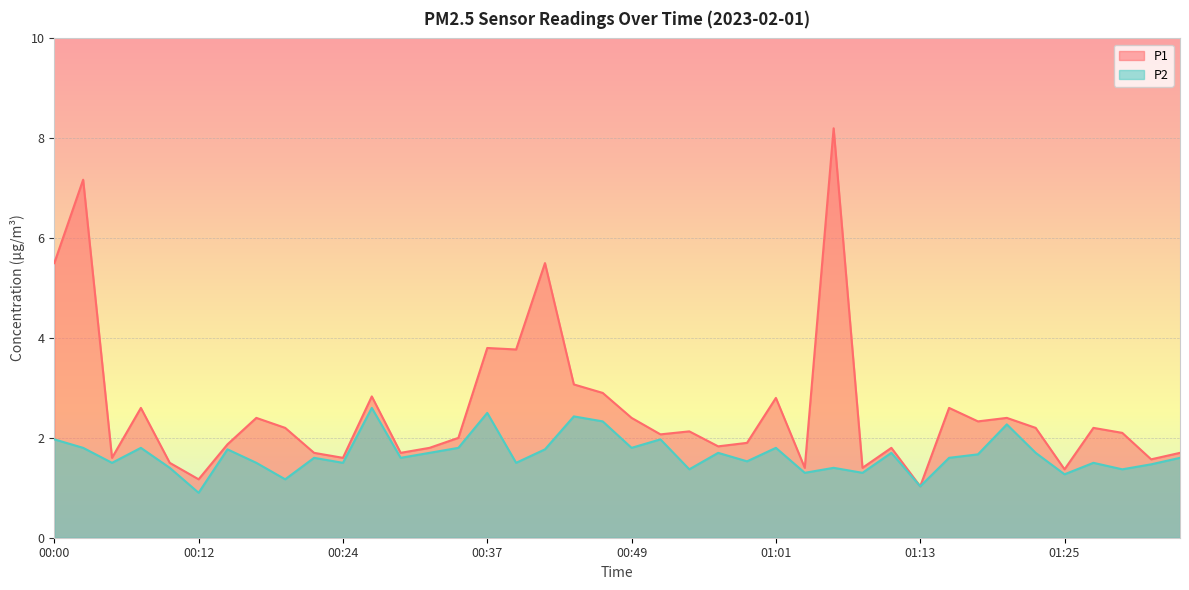

How many interior local peaks does the P1 series have?

13